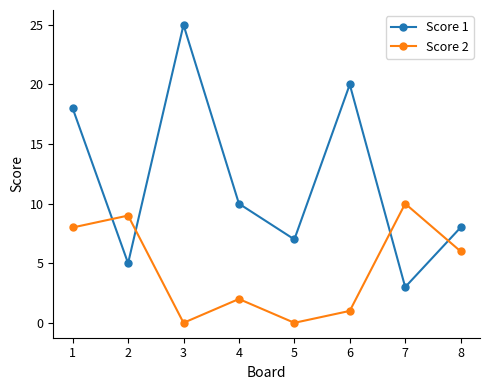

At which category does Score 1 reach its first local valley?

2